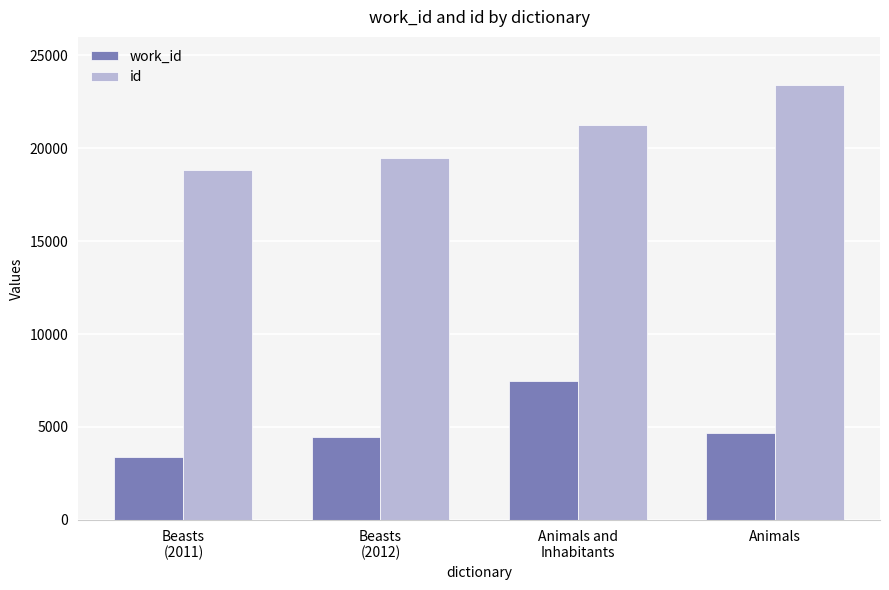

Where does the work_id series first go above 4702?

Animals and
Inhabitants